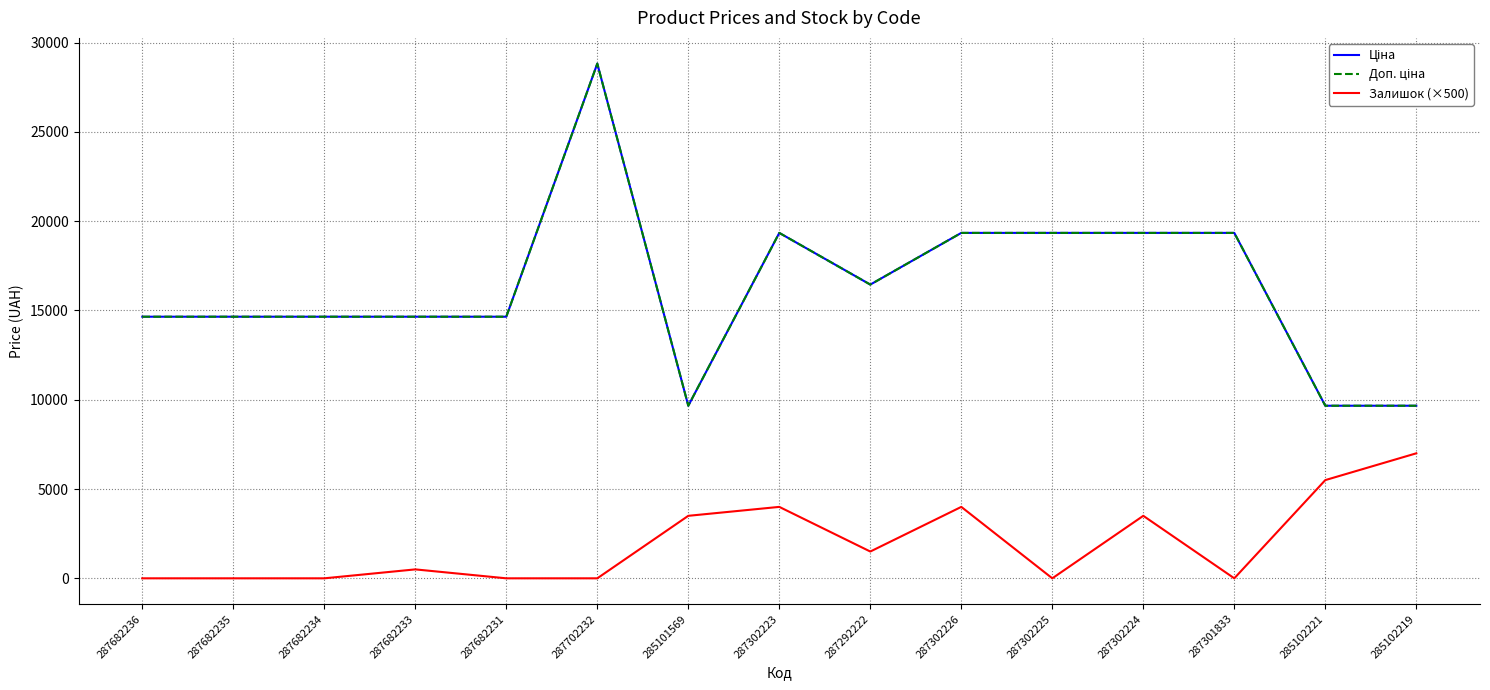

What is the sum of all Залишок (×500) values?

29500.0